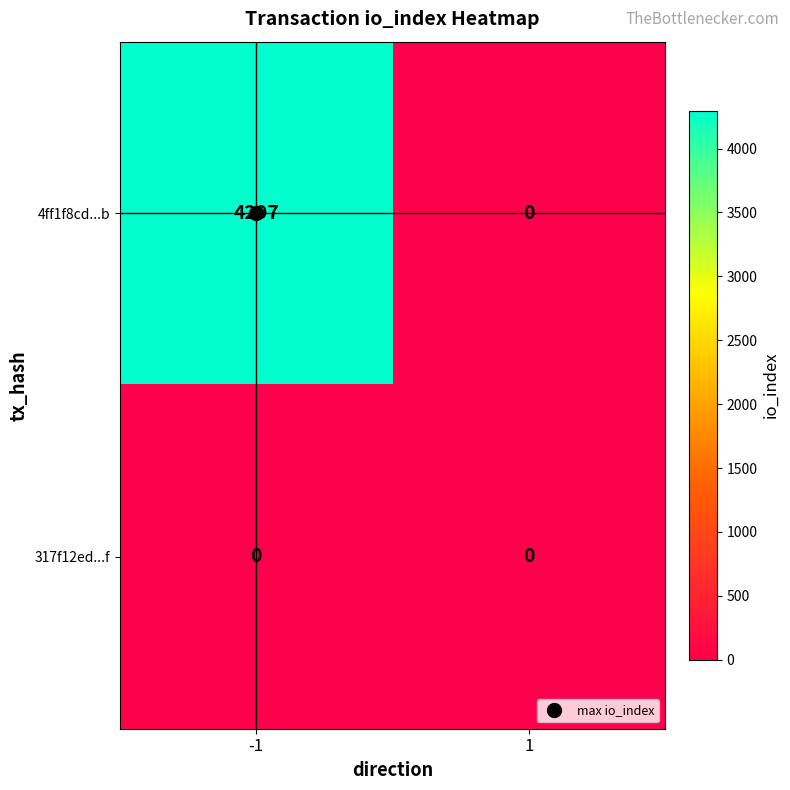

True or false: 4ff1f8cd...b has a value of -2296 at 1.

False